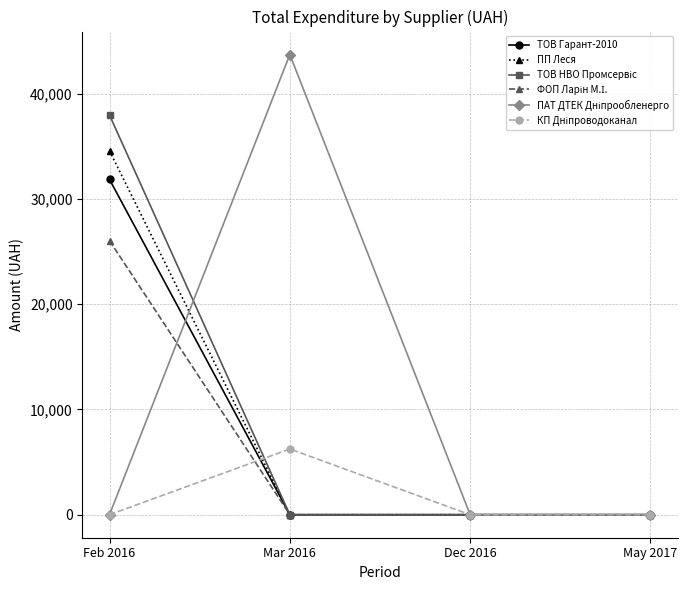

What is the difference between the highest and lowest values at Mar 2016?

43718.4